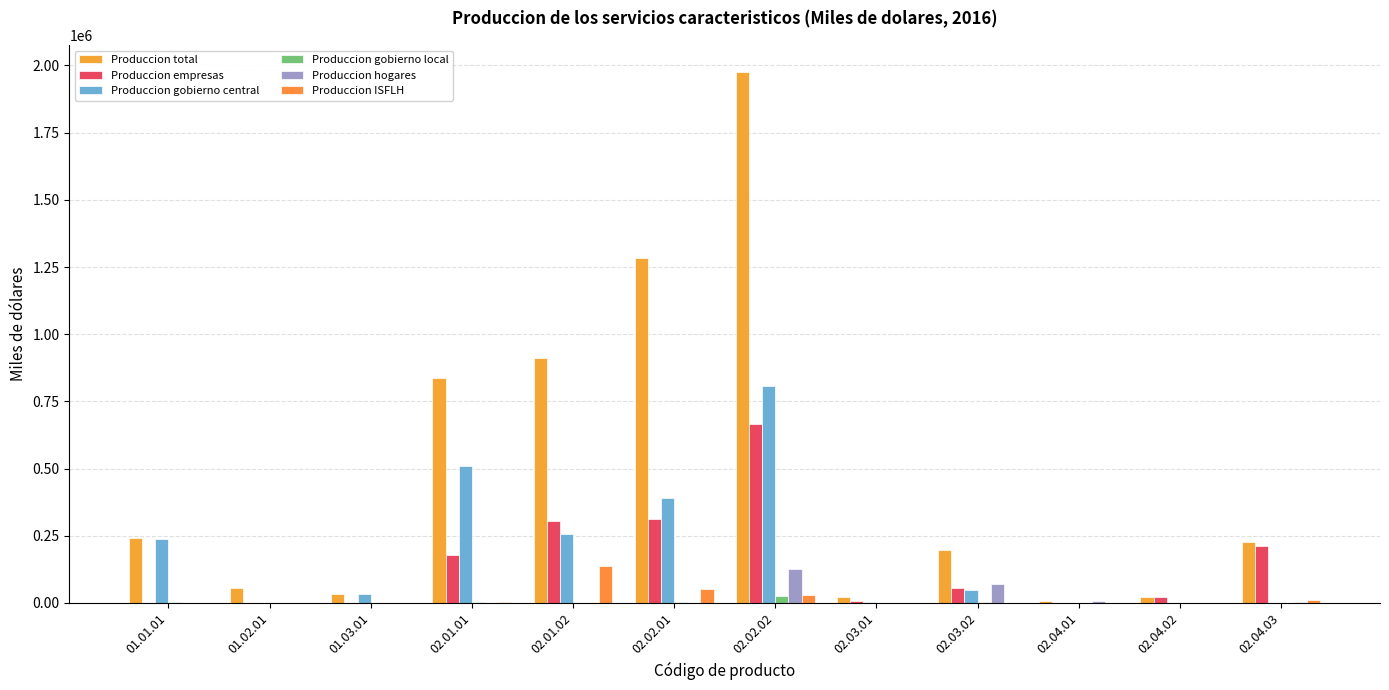

Which series has the largest range (max minus min)?

Produccion total